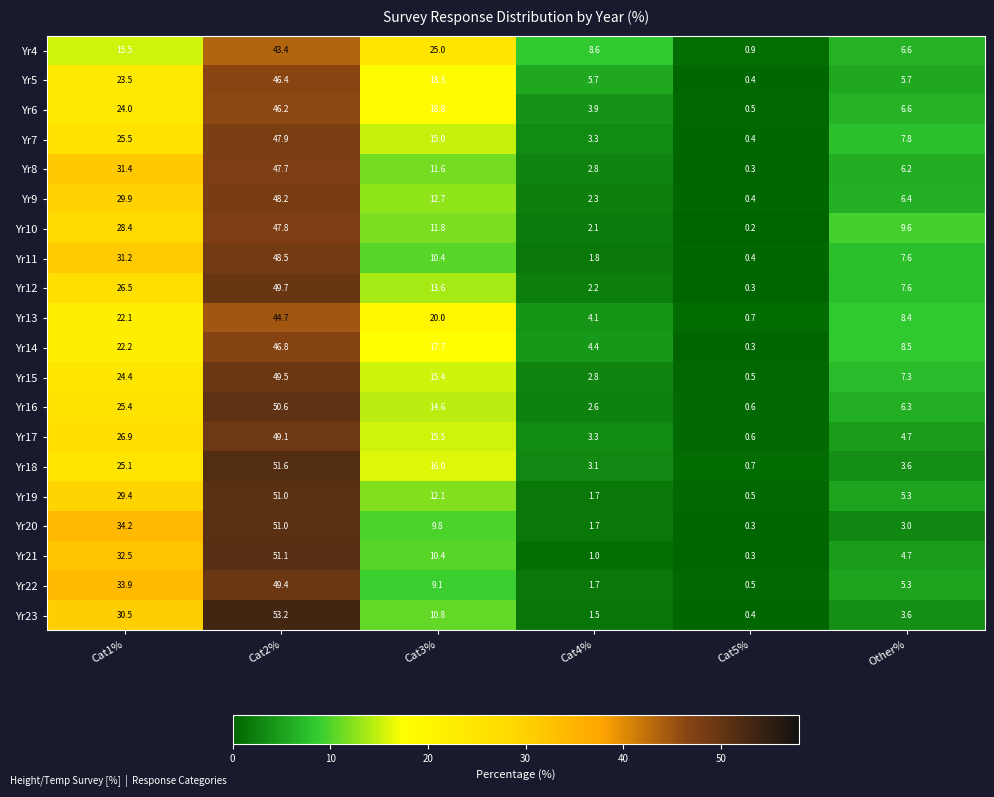

What is the total value across all series at Cat1%?

542.5